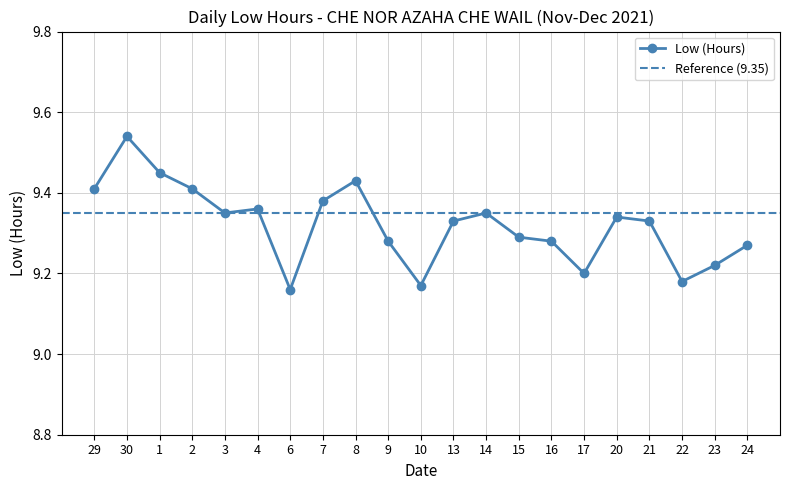

Reading left to right, transcribe all the data shown in this chart.

29=9.4	30=9.5	1=9.4	2=9.4	3=9.3	4=9.4	6=9.2	7=9.4	8=9.4	9=9.3	10=9.2	13=9.3	14=9.3	15=9.3	16=9.3	17=9.2	20=9.3	21=9.3	22=9.2	23=9.2	24=9.3